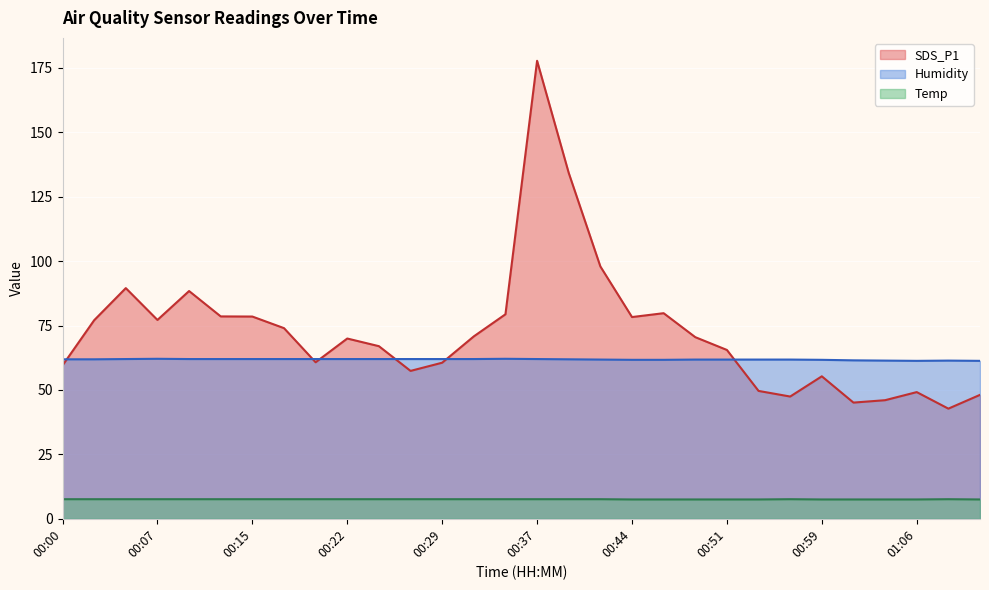

What is the highest value of the Humidity series?

62.1